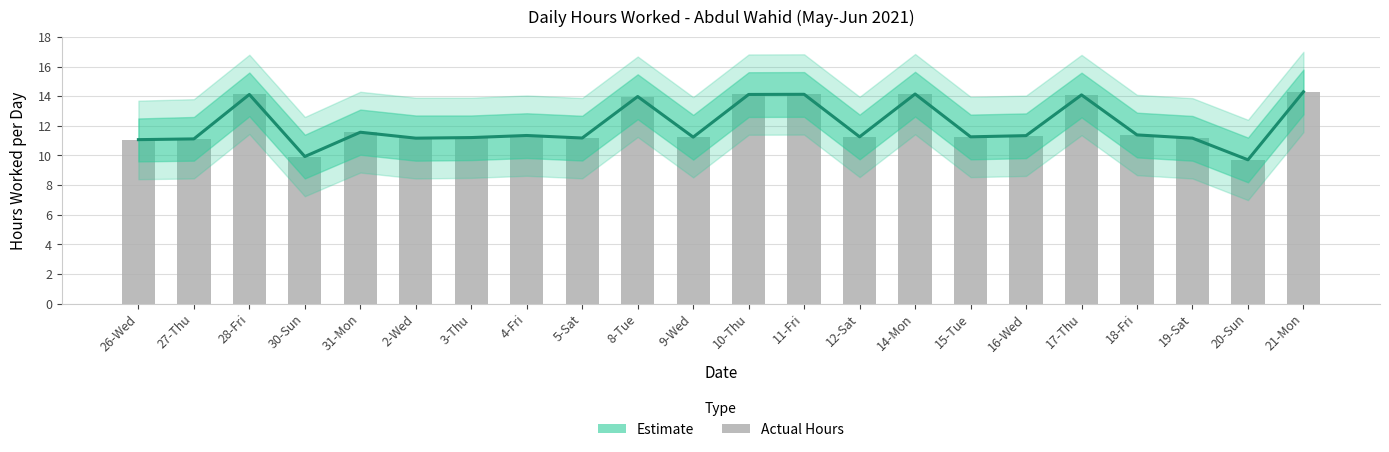

Where is Actual Hours nearest to the value 12?

31-Mon